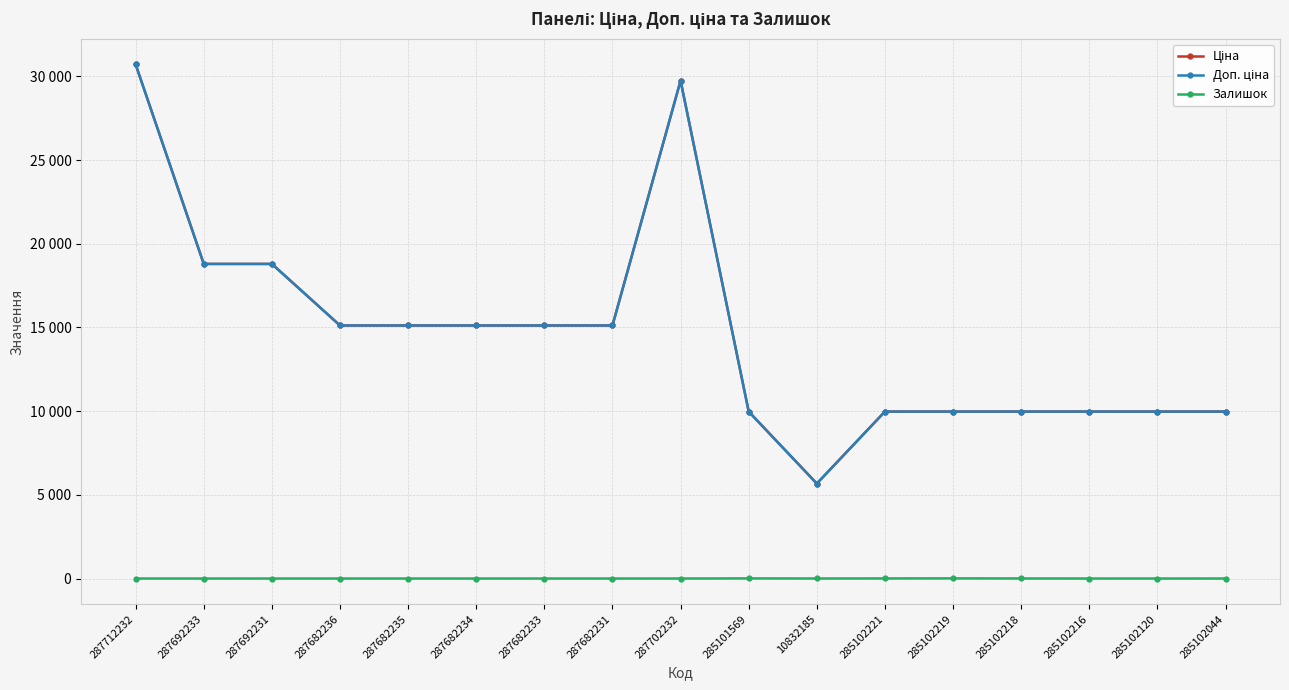

Does the chart have visible grid lines?

Yes